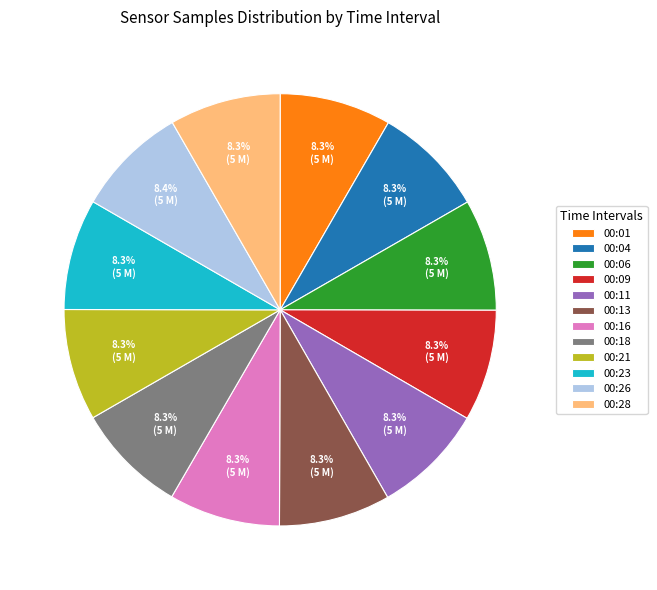

Is 00:09 the majority of the pie?

No